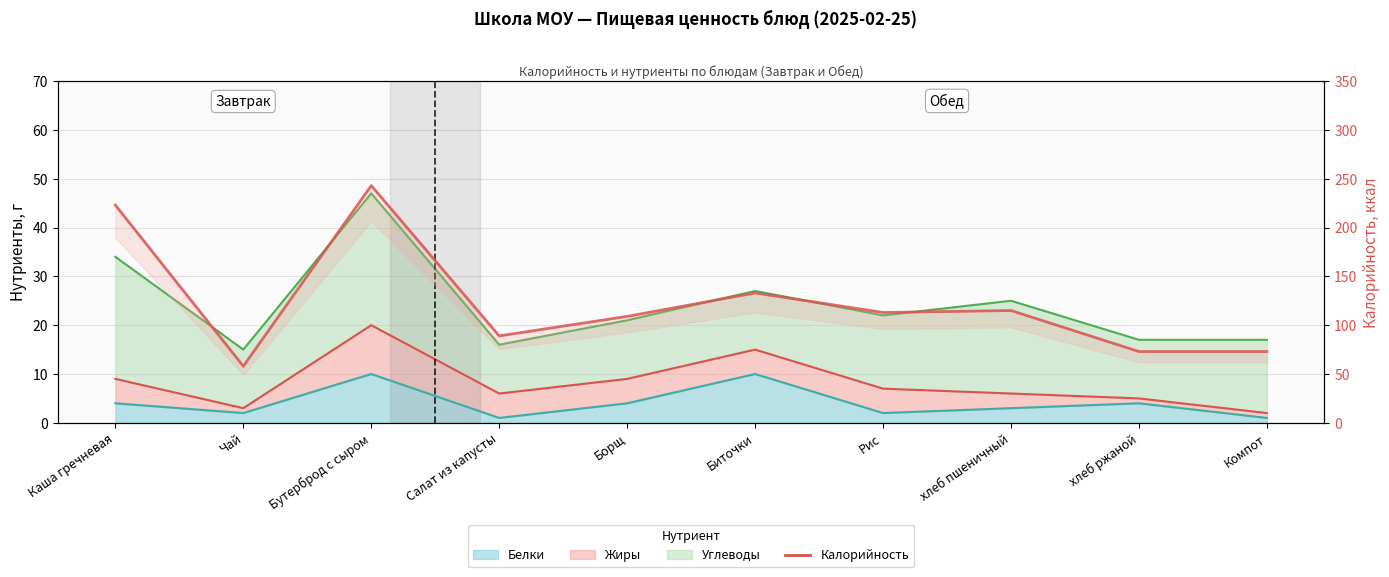

Reading left to right, extract all data points from this chart.

Каша гречневая=223	Чай=58	Бутерброд с сыром=243	Салат из капусты=89	Борщ=109	Биточки=133	Рис=113	хлеб пшеничный=115	хлеб ржаной=73	Компот=73